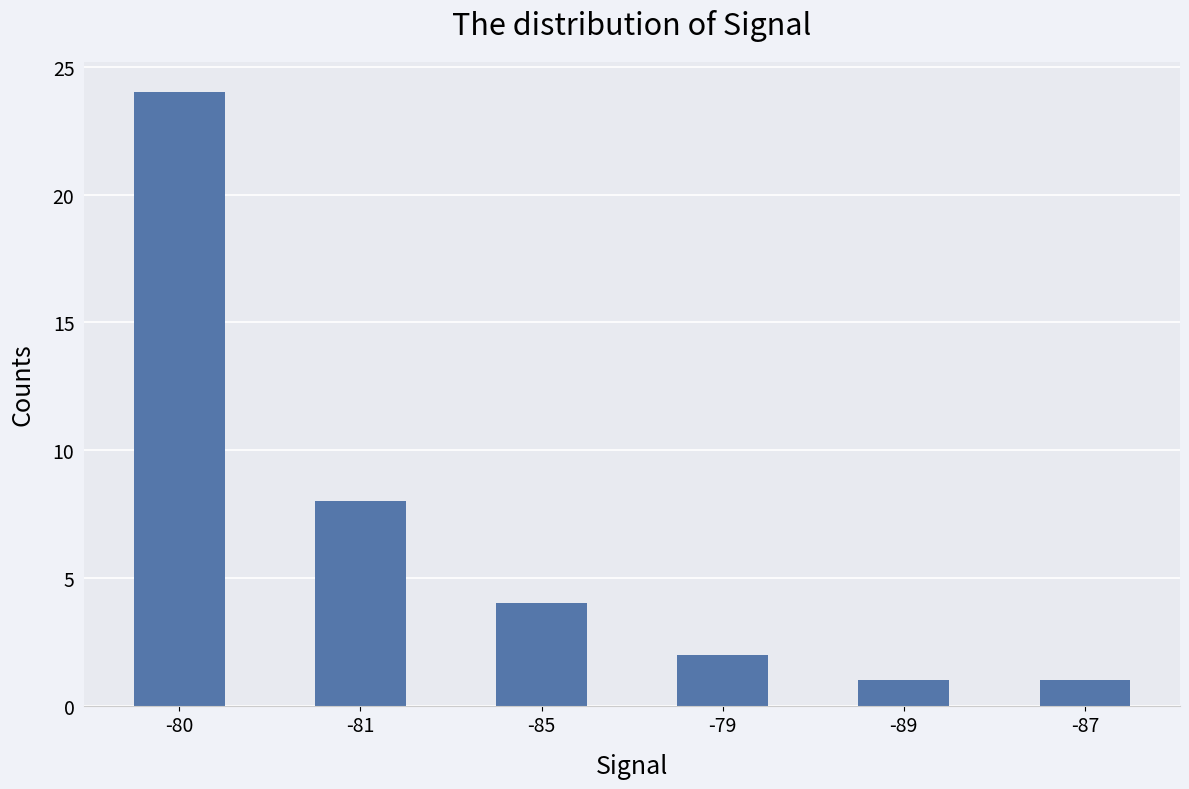

What position from the left is -87?

6